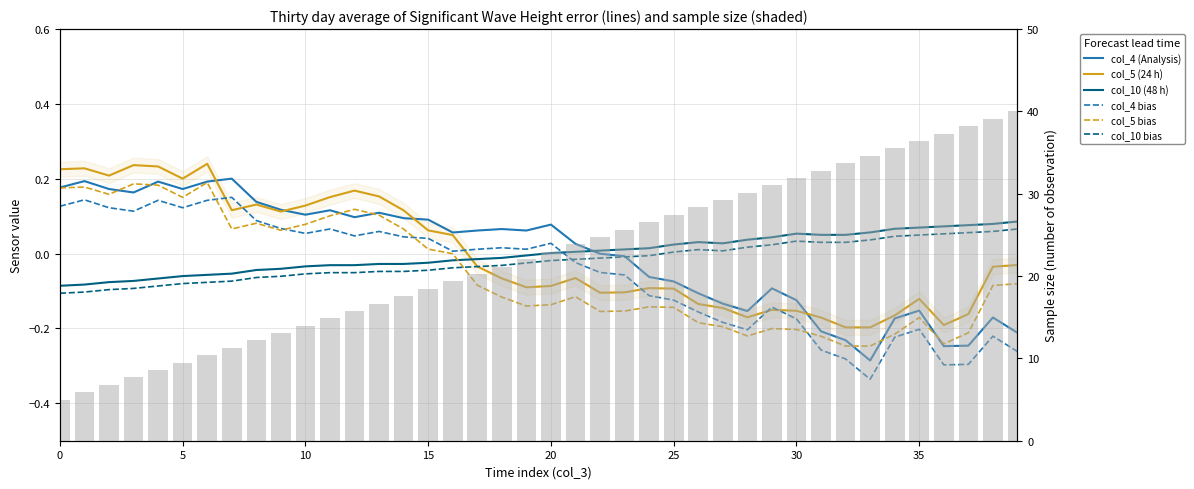

How many values in the col_3 series are below 22?

19